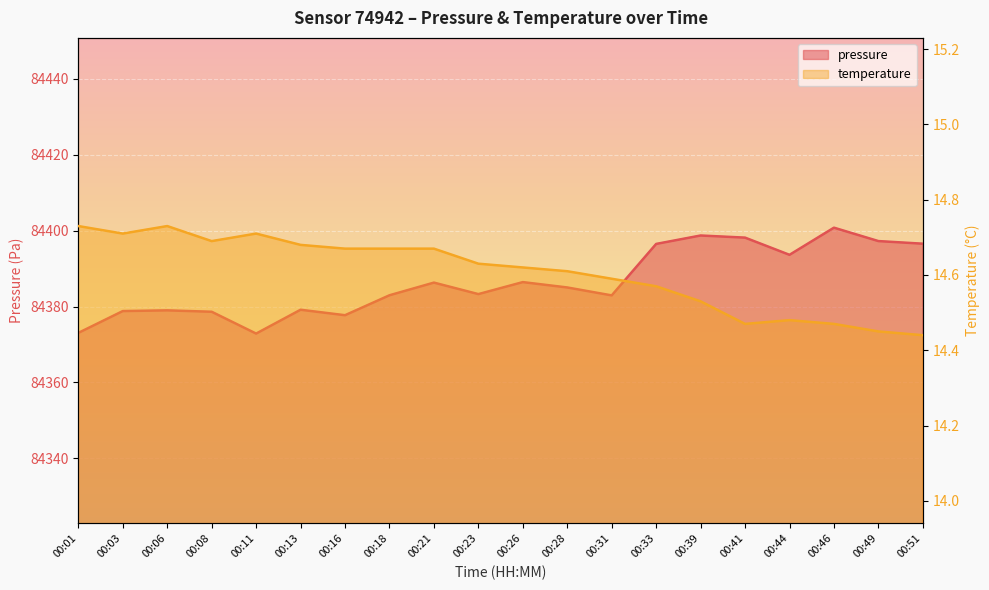

Which series has the widest spread of values?

pressure